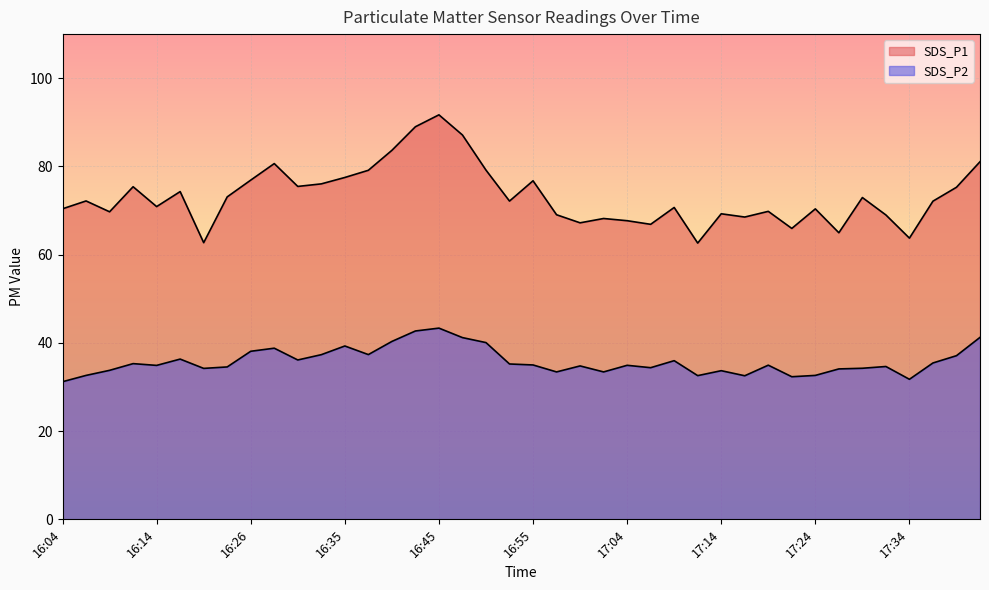

How many interior local valleys does the SDS_P2 series have?

11